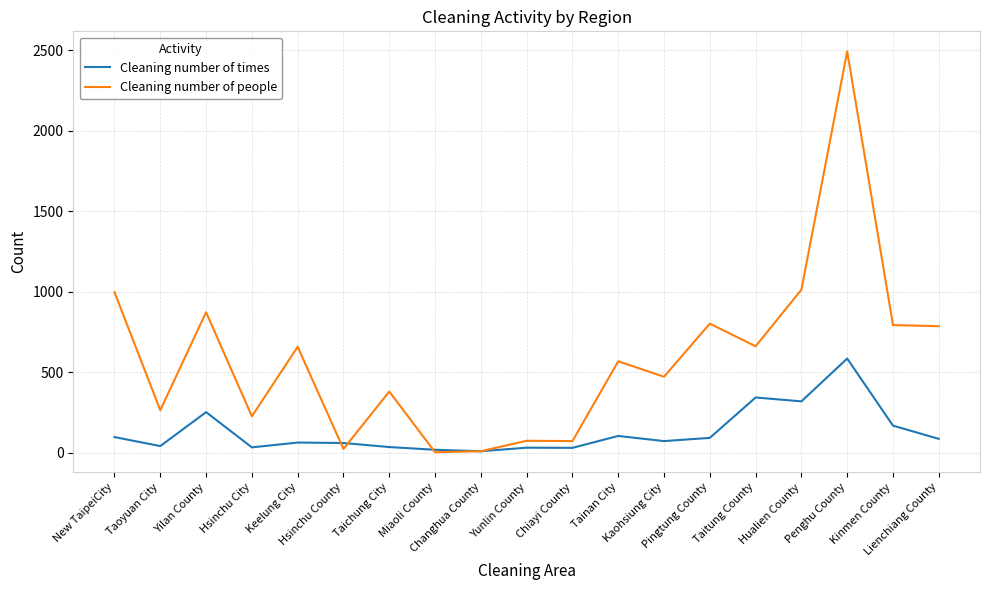

What is the maximum value shown in the chart?

2494